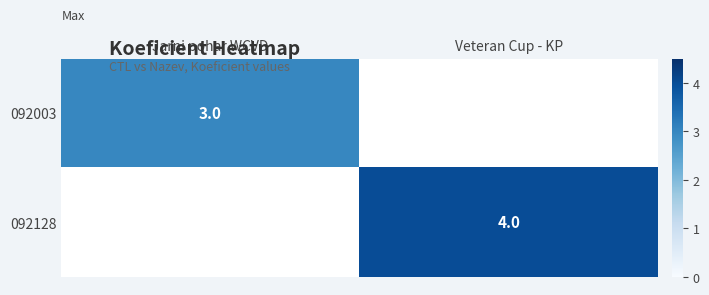

Is it true that 092128 equals 6 at Veteran Cup - KP?

False